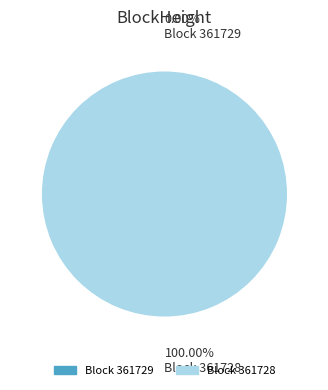

To the nearest percent, what is the average slice percentage?

50%